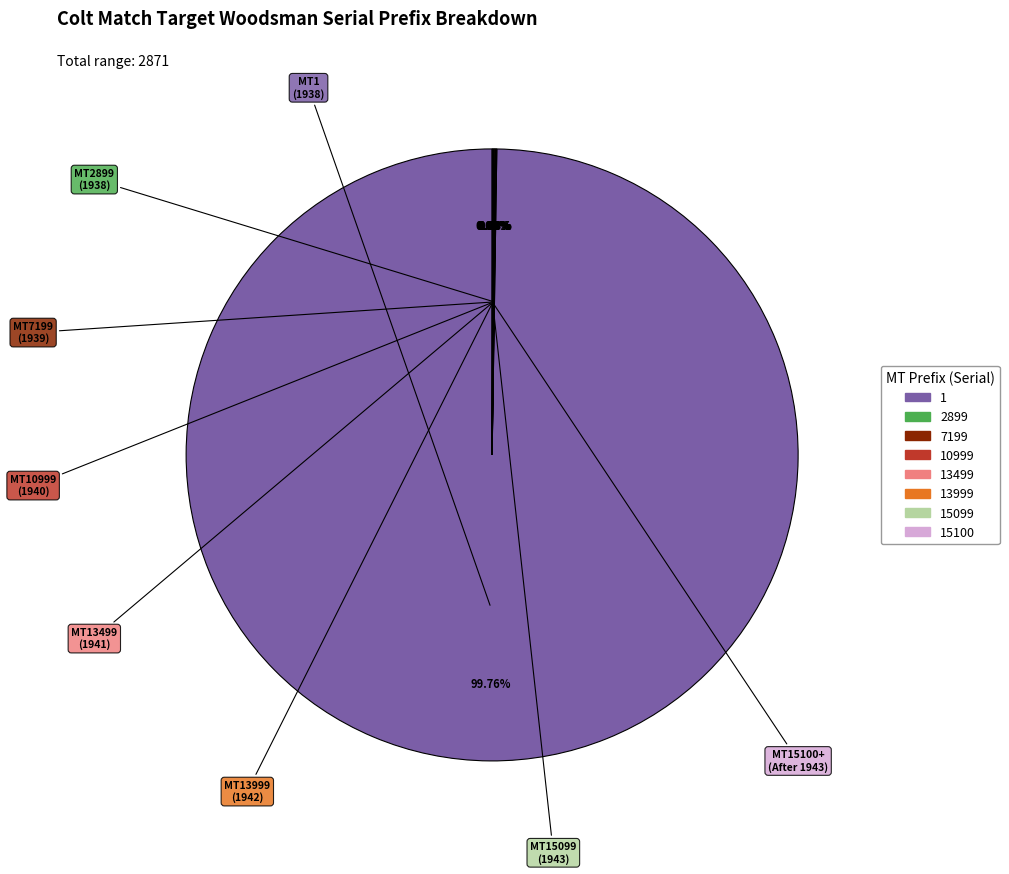

Is there any slice that represents more than half of the pie?

Yes